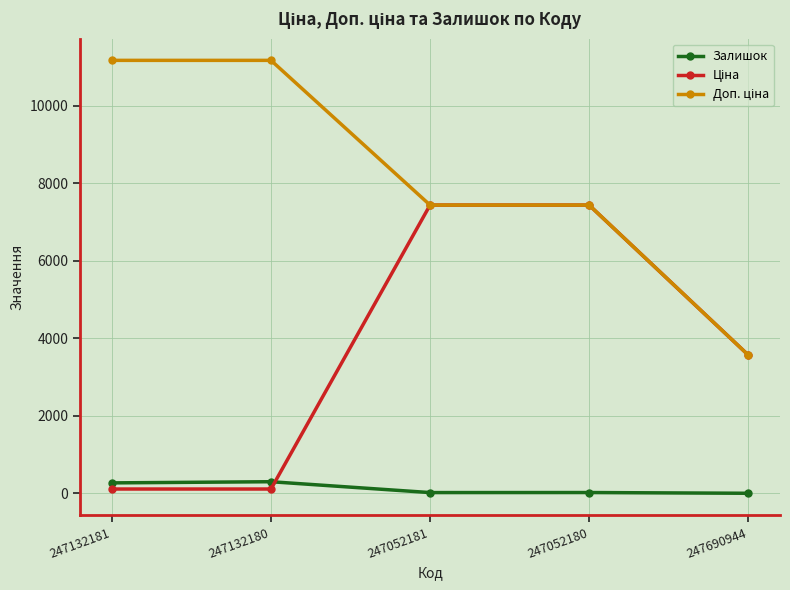

At how many categories does at least one series exceed 5827?

4